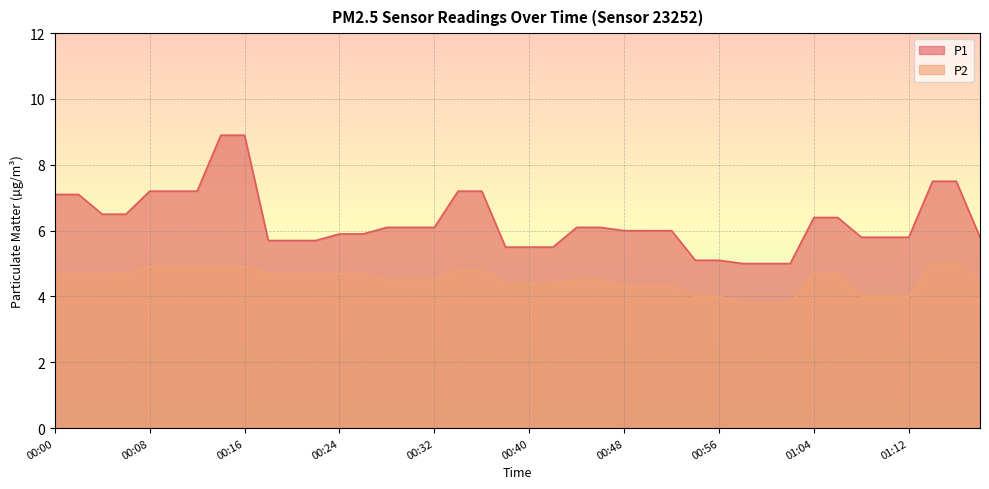

At 00:50, list the series in order from largest to smallest.

P1, P2